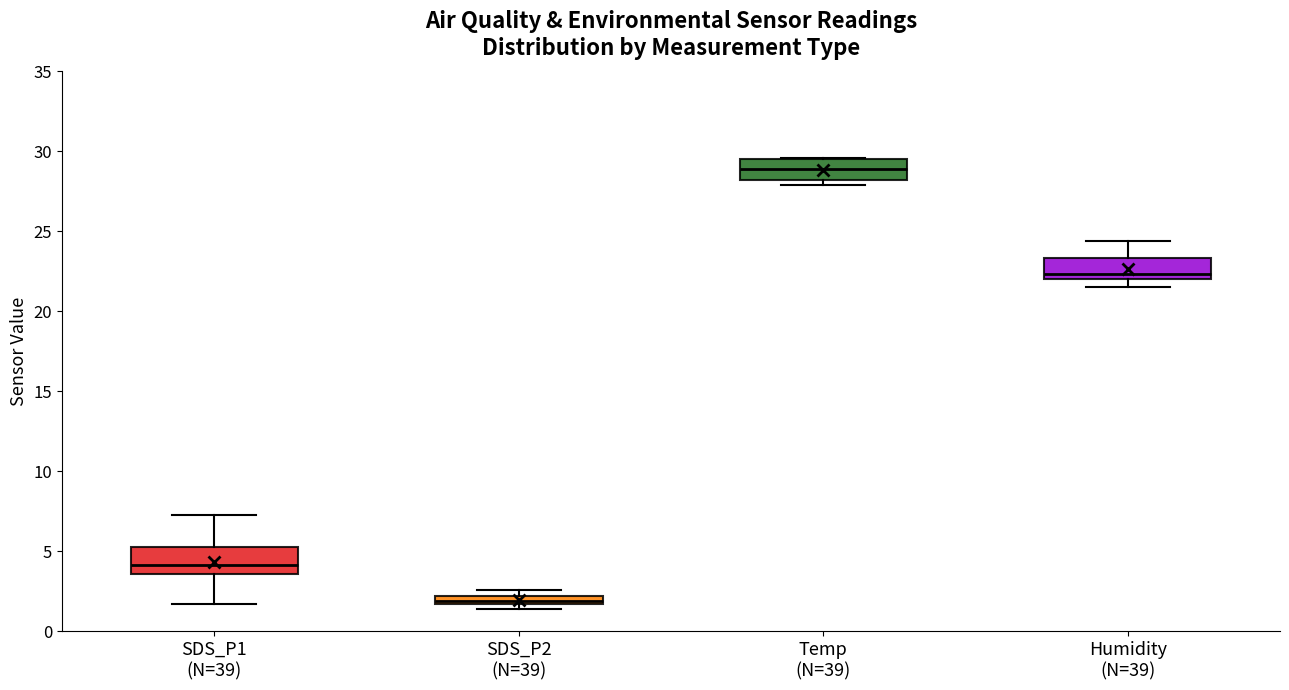

Where does the median line of the box for Humidity (N=39) sit on the y-axis? The values are not printed on the chart, so give them approximately, as read against the axis.

22.5